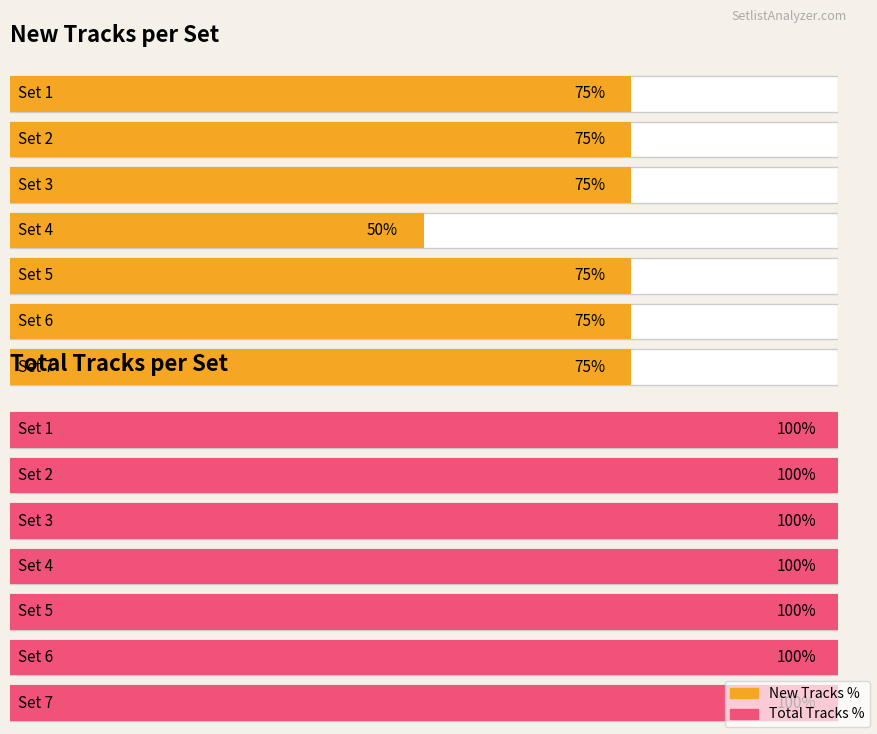

Is the value of New tracks per set at Set 5 greater than the value of Total tracks per set at Set 6?

No